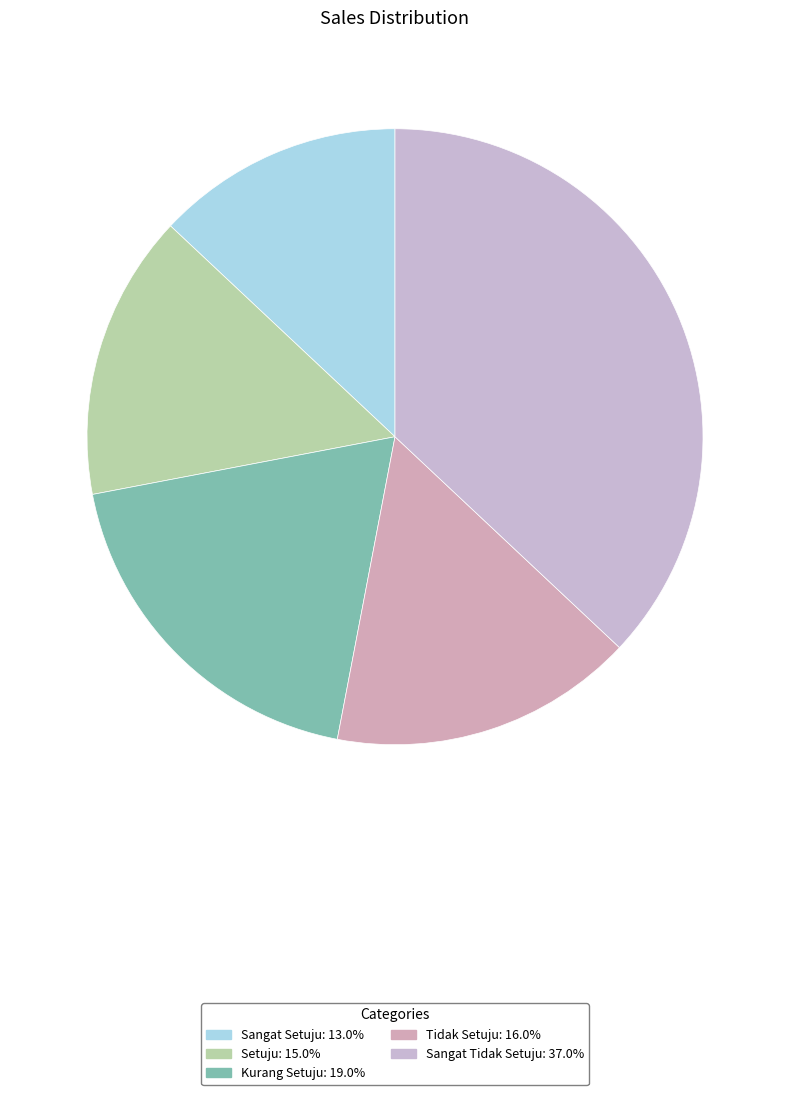

Is there a majority slice in this chart?

No